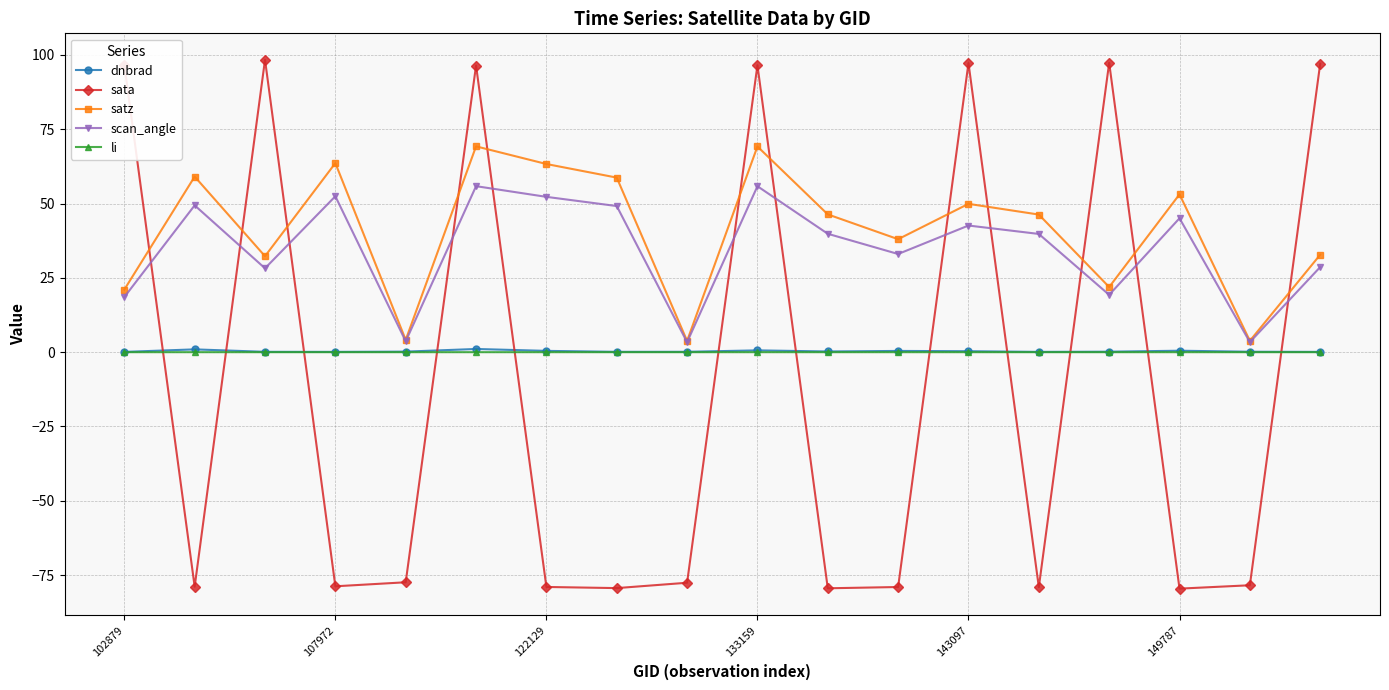

What are all the series names shown in the legend?

dnbrad, sata, satz, scan_angle, li